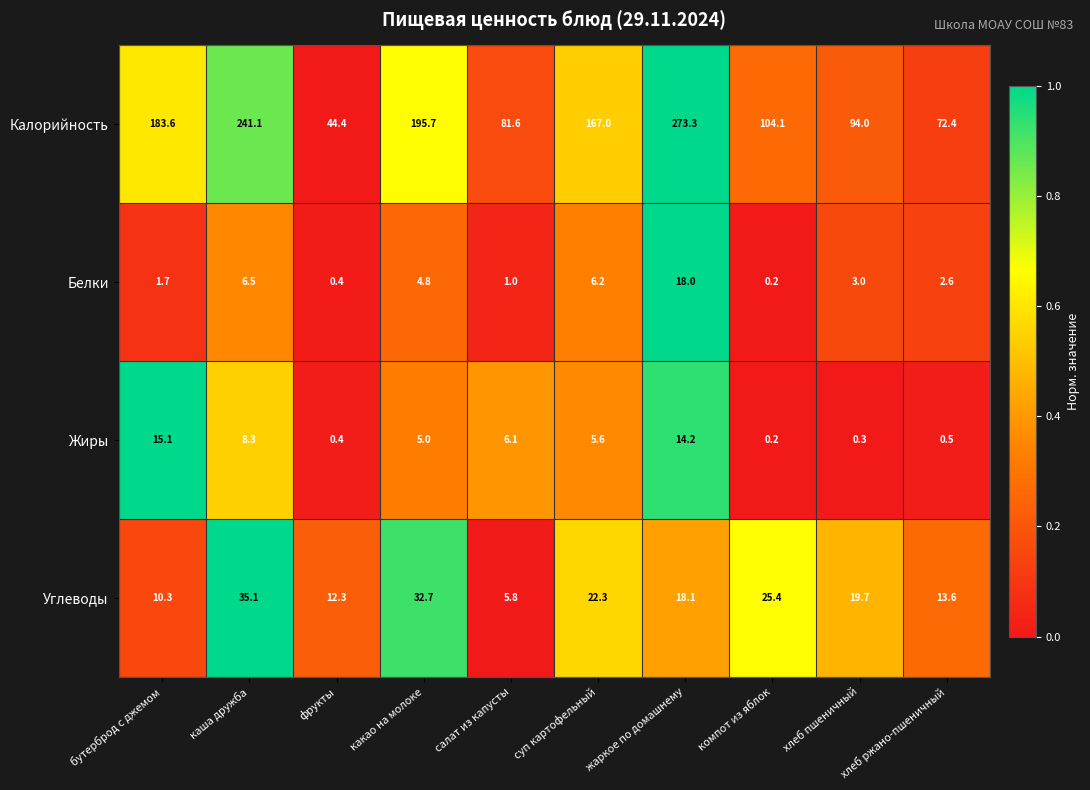

How many distinct data groups are displayed?

4